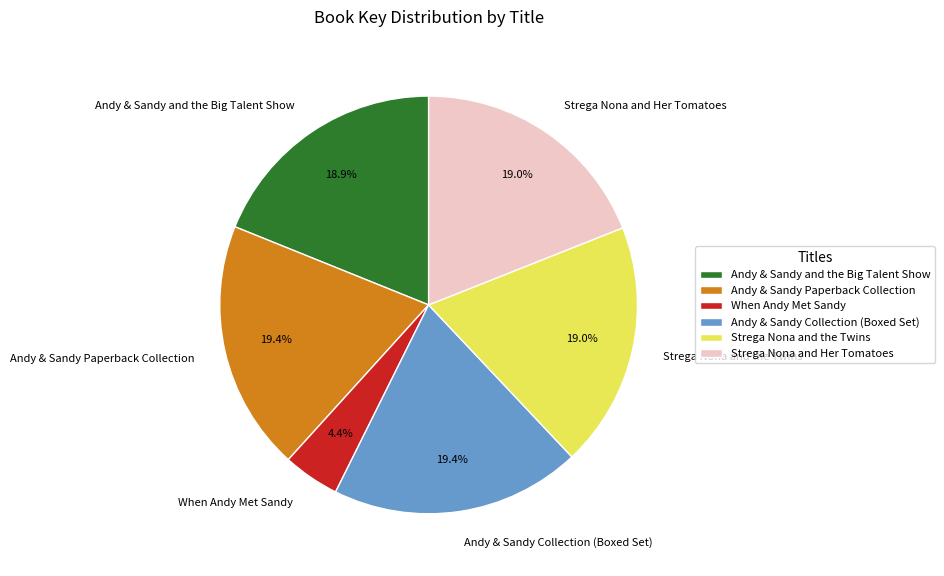

Is the sum of When Andy Met Sandy and Strega Nona and the Twins greater than half?

No